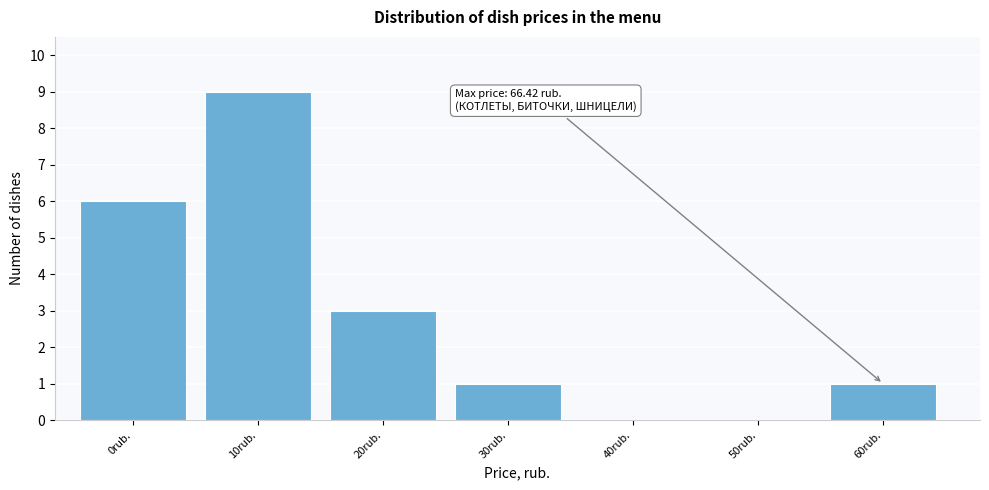

Reading left to right, what are all the values shown in this chart?

0rub.=6	10rub.=9	20rub.=3	30rub.=1	40rub.=0	50rub.=0	60rub.=1